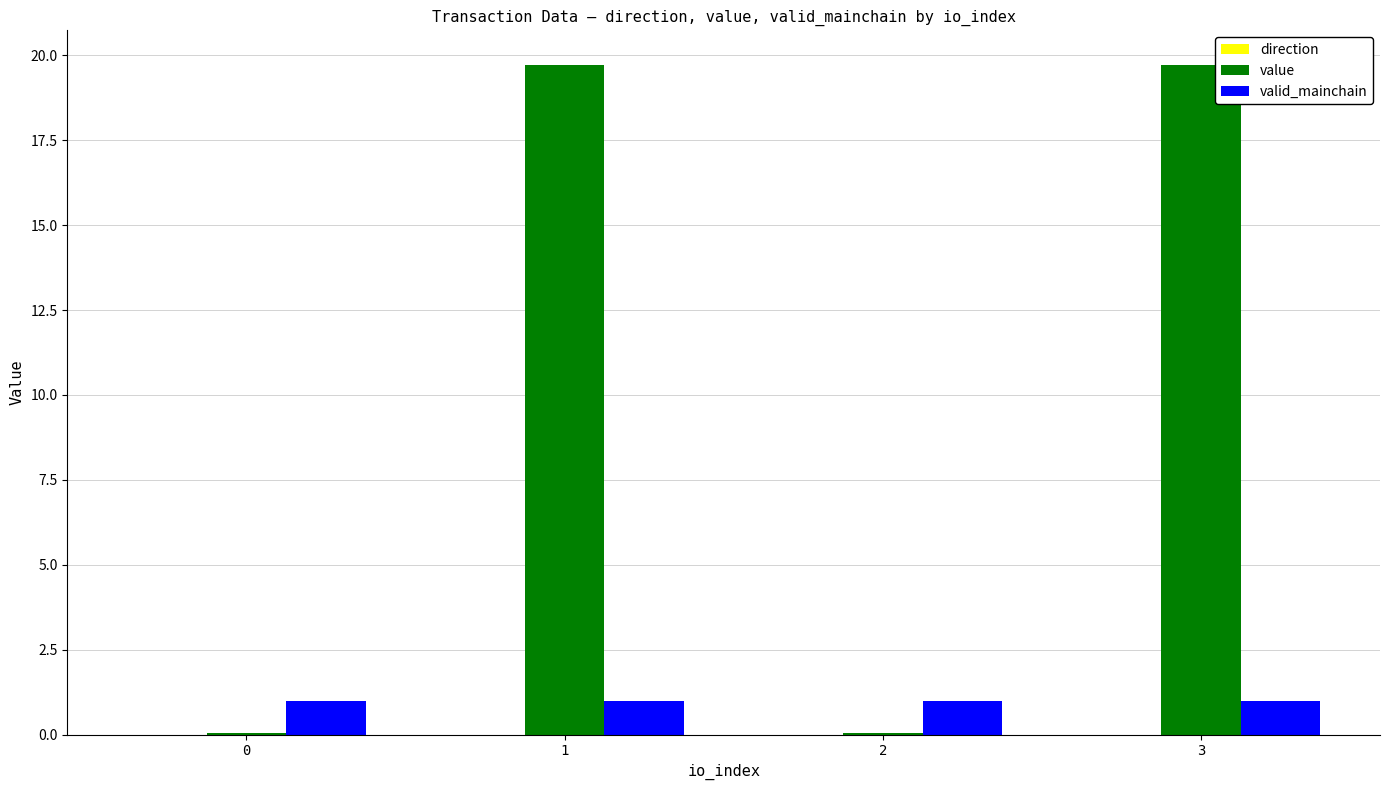

How many distinct data groups are displayed?

3